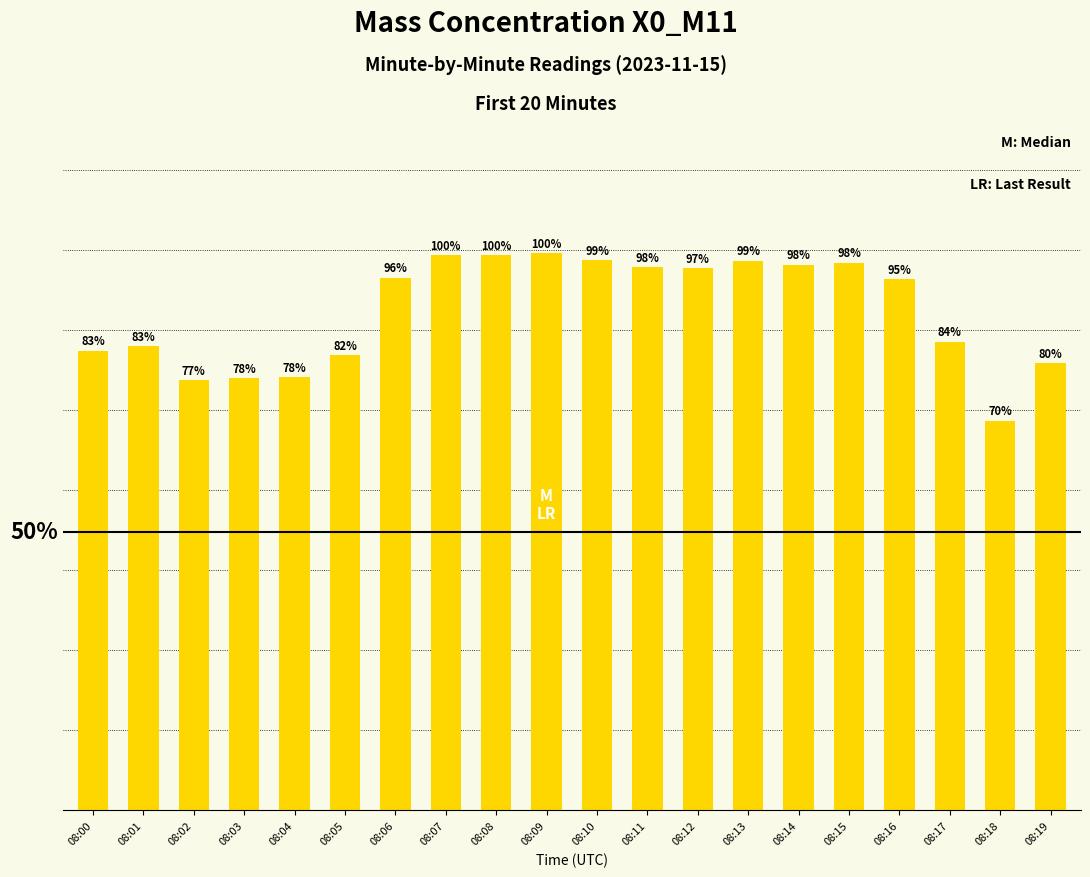

Are the bars horizontal?

No